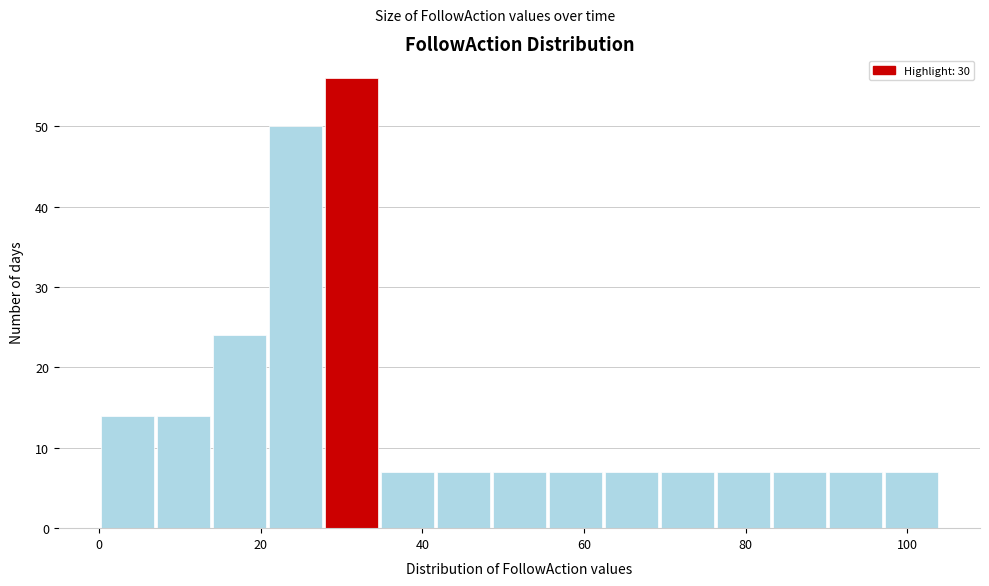

Read against the x-axis, roughly where is the centre of the tallest bar?

32